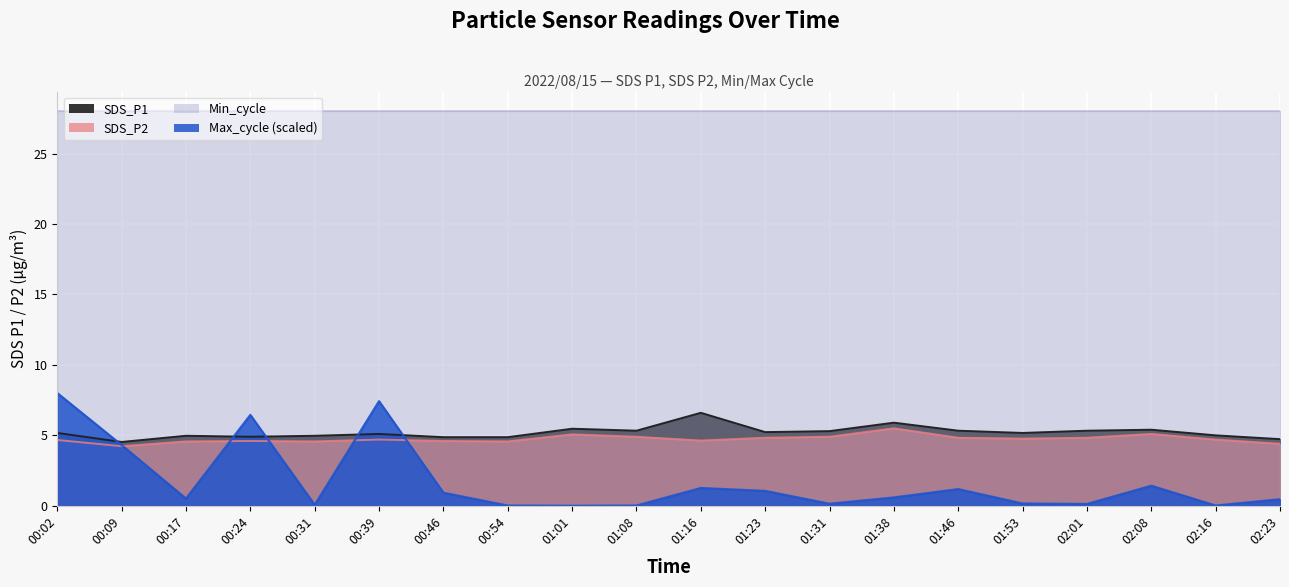

At which label is Max_cycle closest to 4?

00:09